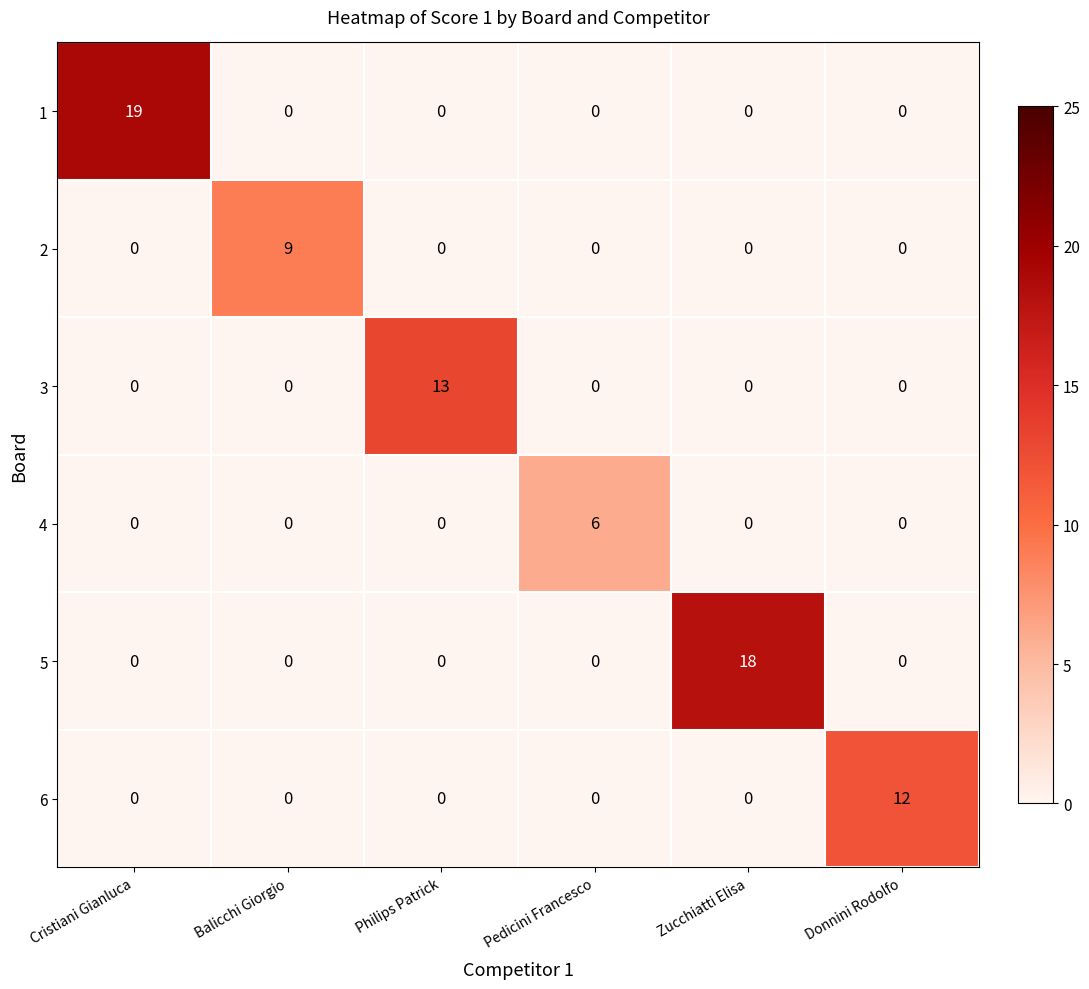

At which category does the chart reach its peak across all series?

Cristiani Gianluca